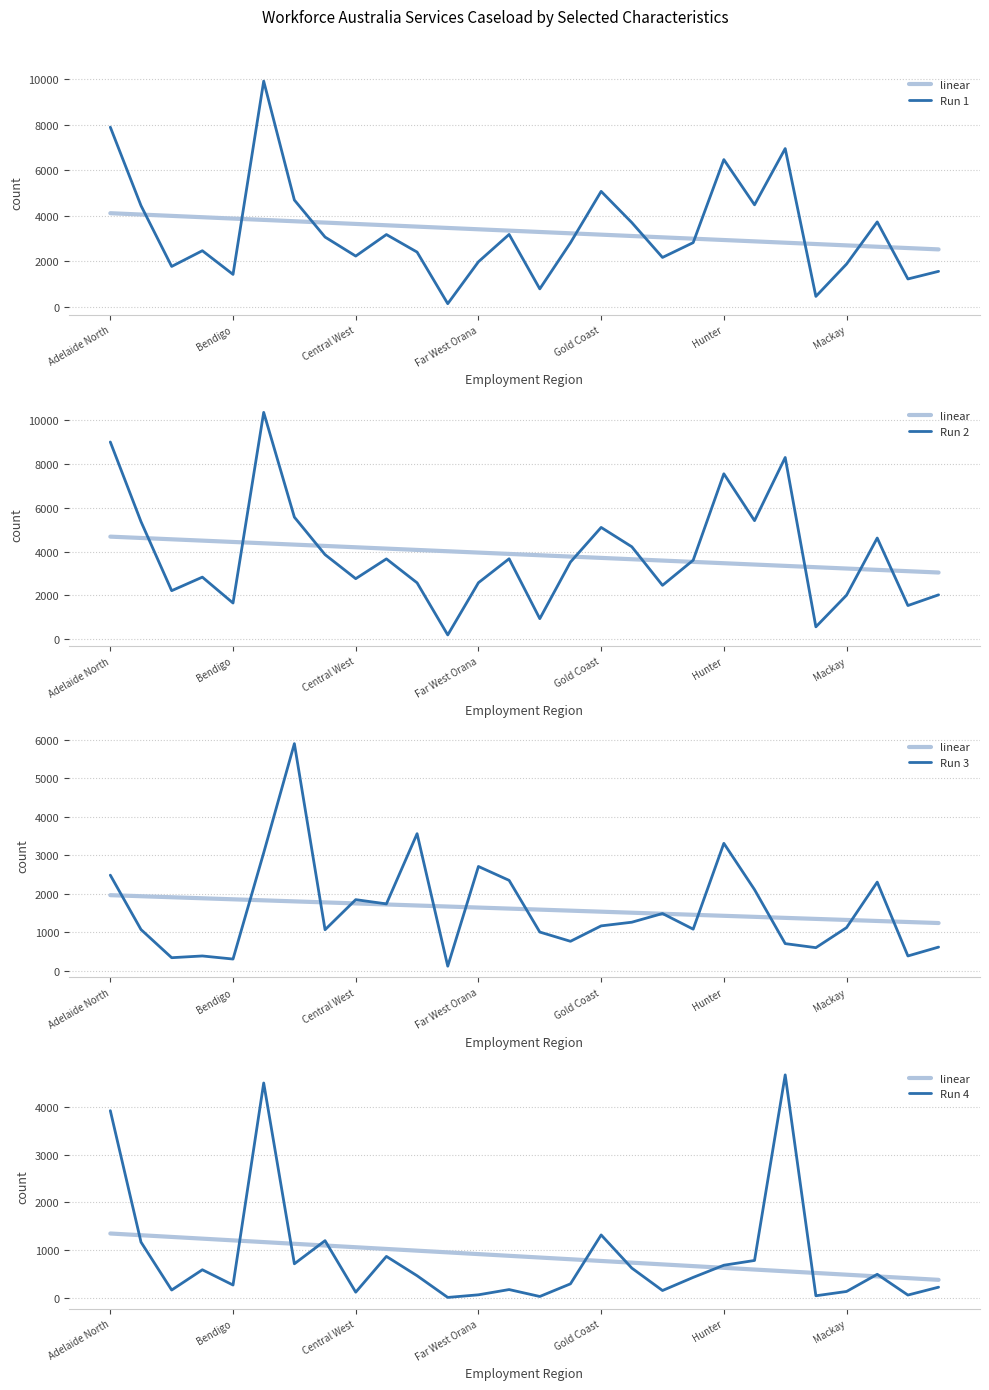

Which has a higher value, Bendigo or 25?

Bendigo